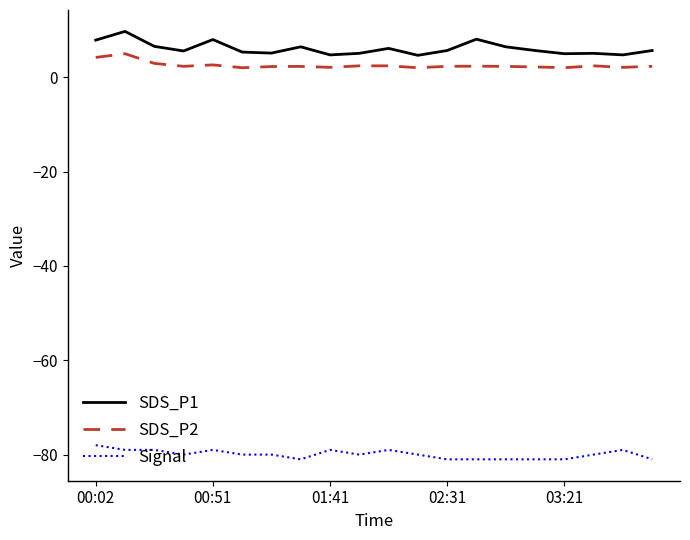

List the series in order of their peak value, lowest first.

Signal, SDS_P2, SDS_P1